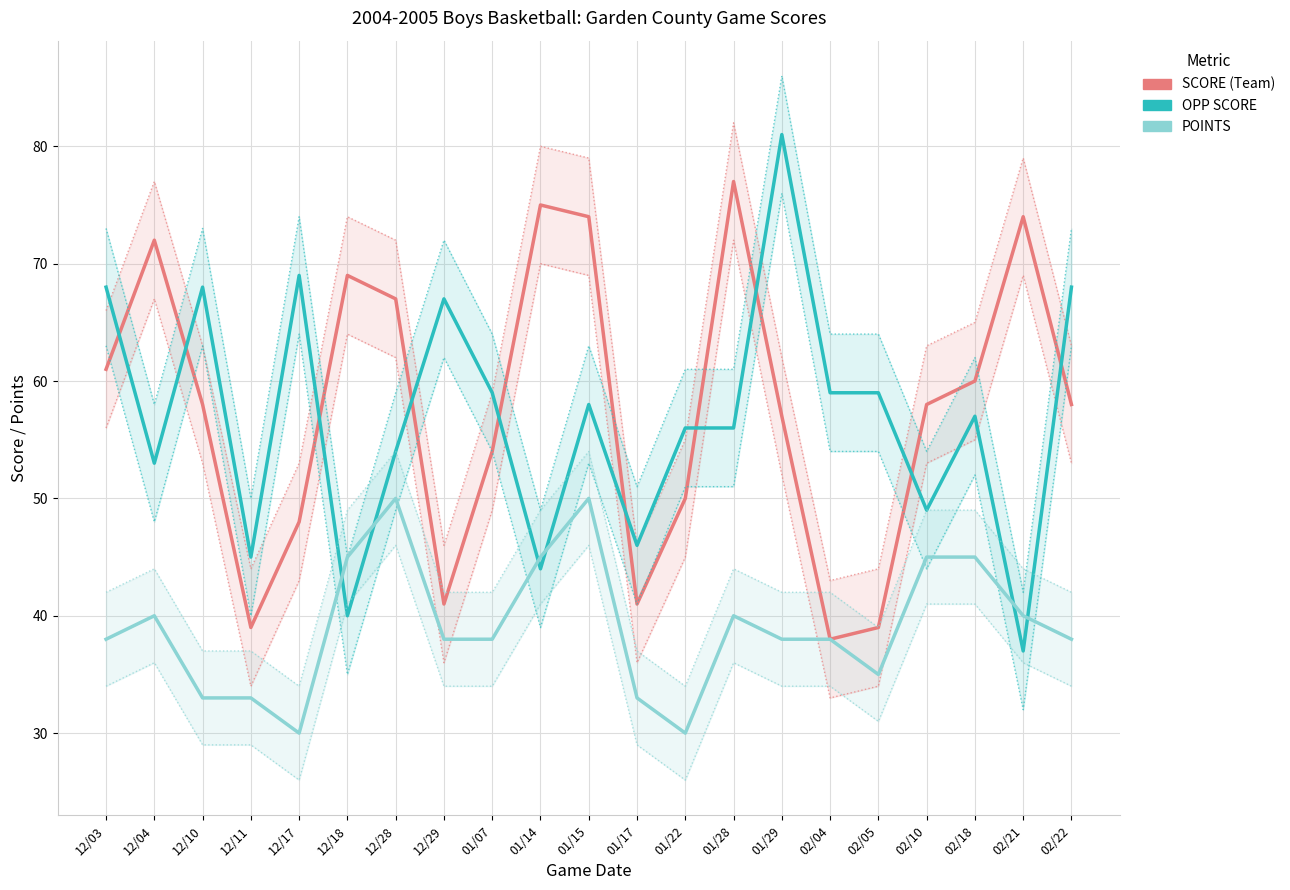

Which series has the largest total across all categories?

SCORE (Team)